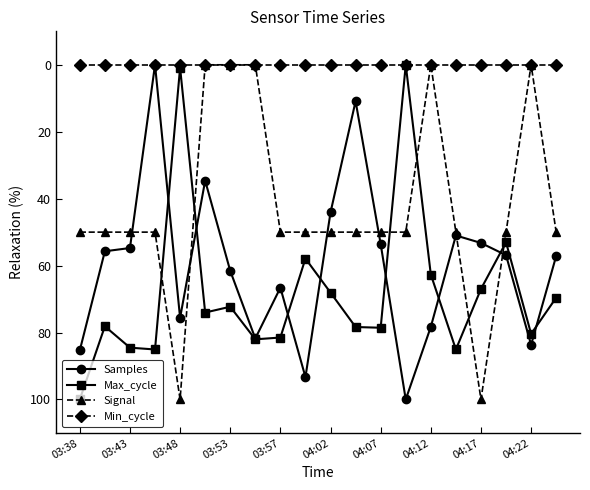

What are all the series names shown in the legend?

Samples, Max_cycle, Signal, Min_cycle